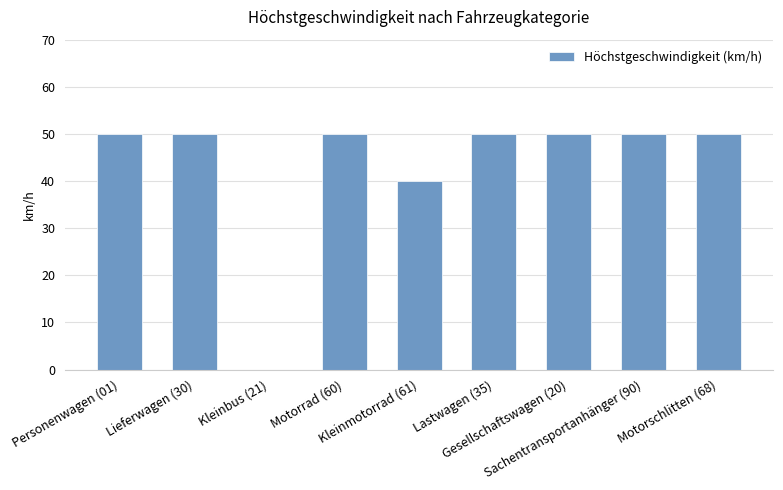

True or false: the data shows 50 at Gesellschaftswagen (20).

True